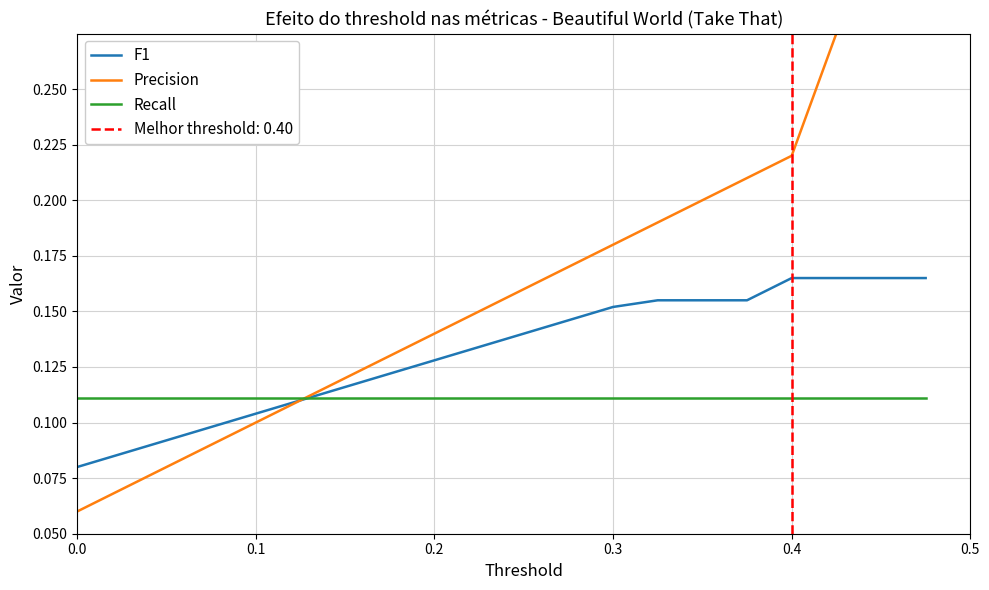

Reading left to right, what are all the values shown in this chart?

F1: 0.1	0.1	0.1	0.1	0.1	0.1	0.1	0.1	0.1	0.1	0.1	0.1	0.2	0.2	0.2	0.2	0.2	0.2	0.2	0.2
Precision: 0.1	0.1	0.1	0.1	0.1	0.1	0.1	0.1	0.1	0.1	0.2	0.2	0.2	0.2	0.2	0.2	0.2	0.3	0.3	0.3
Recall: 0.1	0.1	0.1	0.1	0.1	0.1	0.1	0.1	0.1	0.1	0.1	0.1	0.1	0.1	0.1	0.1	0.1	0.1	0.1	0.1